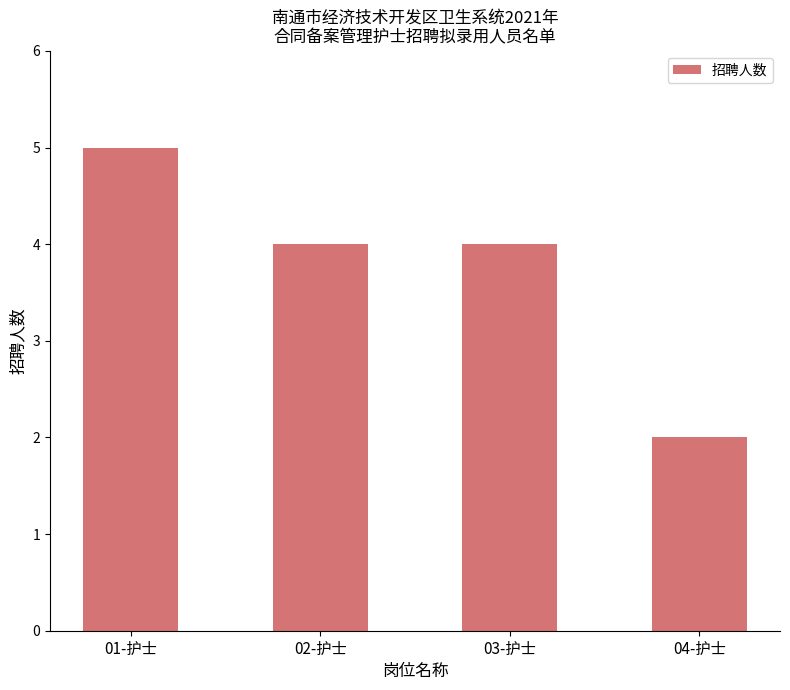

Approximately how many times larger is the value at 02-护士 compared to 03-护士?

1.0